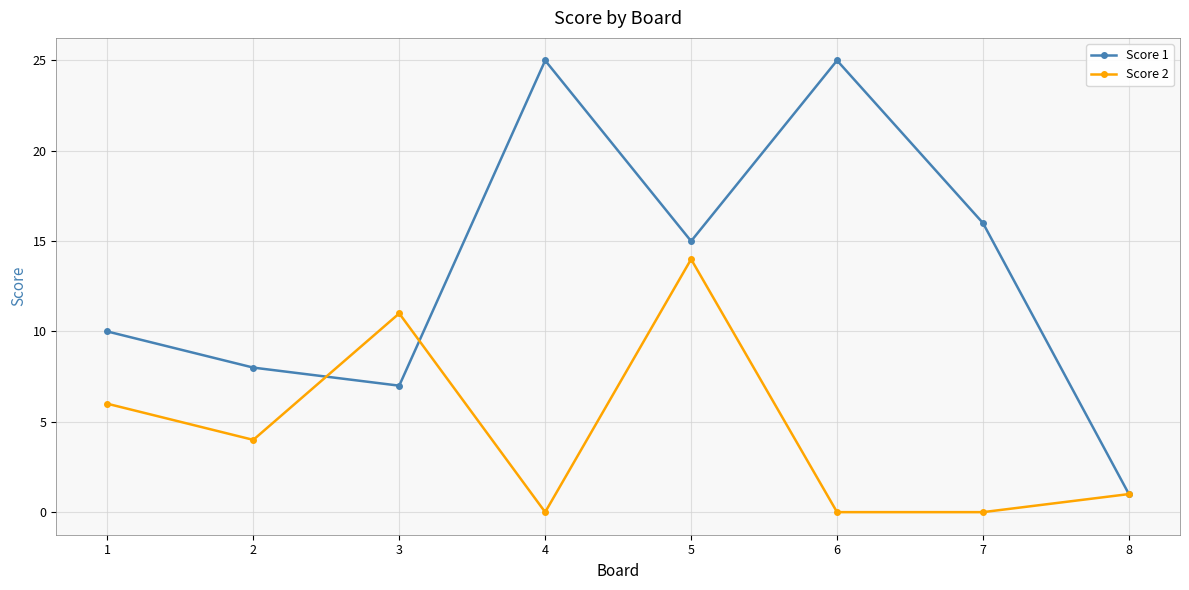

The Score 1 series shows 25 at 4. True or false?

True